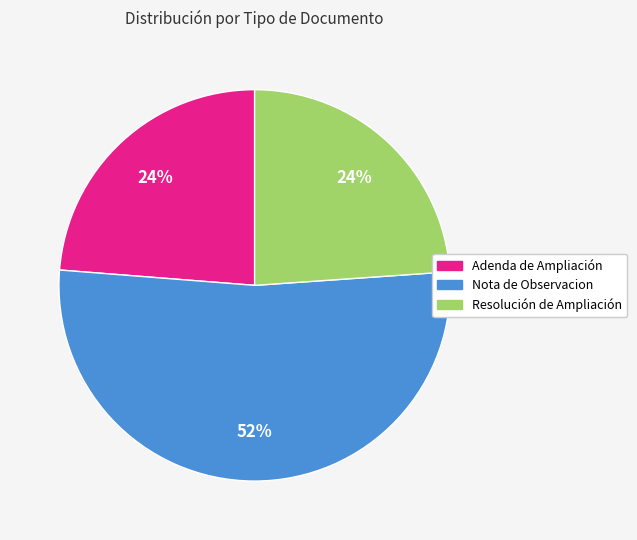

Approximately how many times larger is the value at Resolución de Ampliación compared to Nota de Observacion?

0.5